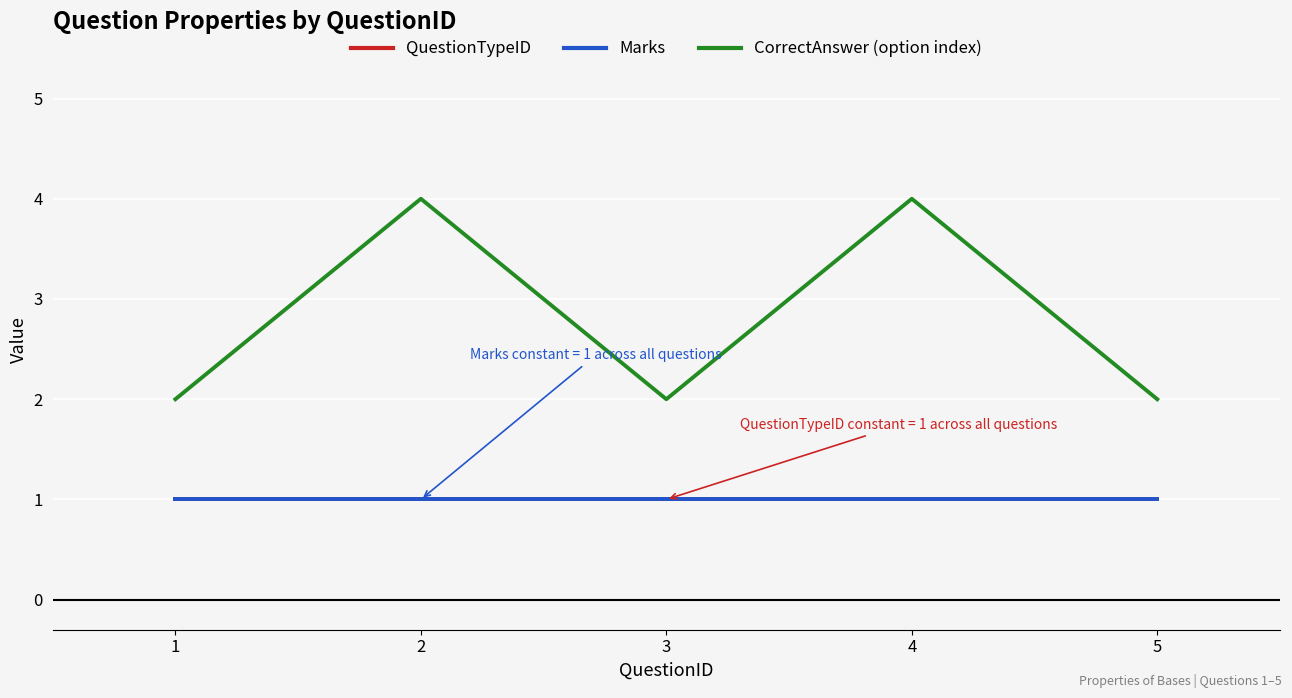

Is the value of QuestionTypeID at 2 greater than the value of Marks at 5?

No